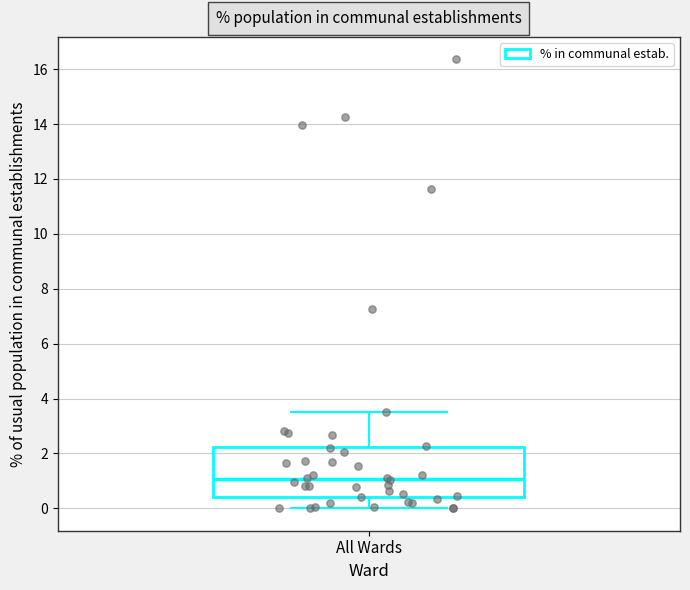

Transcribe this box plot: give where the median line is, the range the box spans, and where the two whiskers end, as read against the y-axis. The values are not printed on the chart, so give them approximately, as read against the axis.

median 1.0, box 0.4 to 2.2, whiskers 0.0 to 3.6